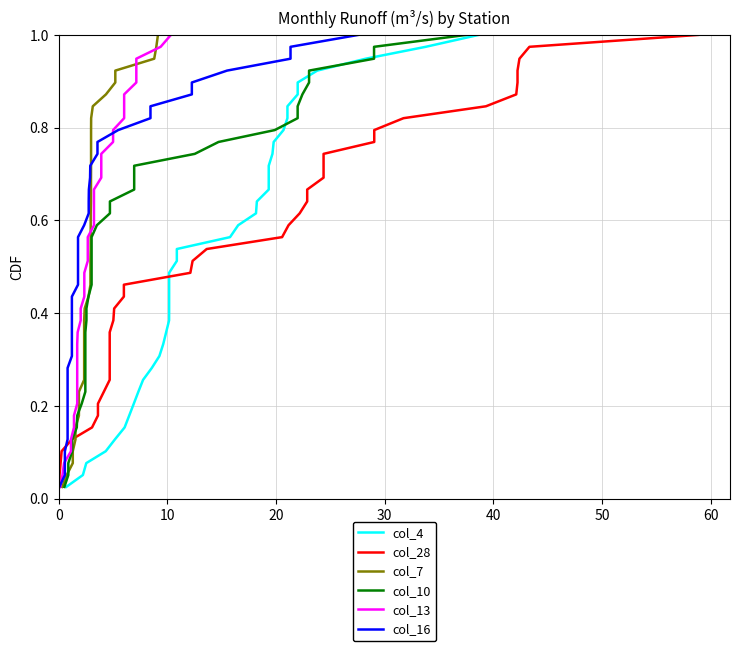

Does the chart display data point markers on the line(s)?

No